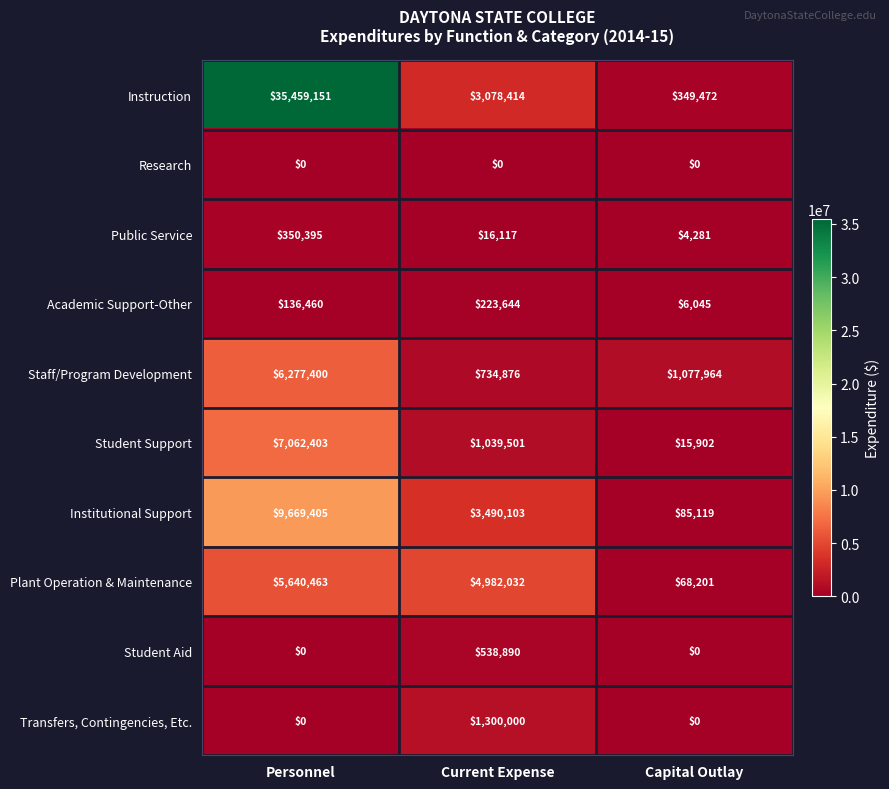

Which series has the largest total across all categories?

Instruction